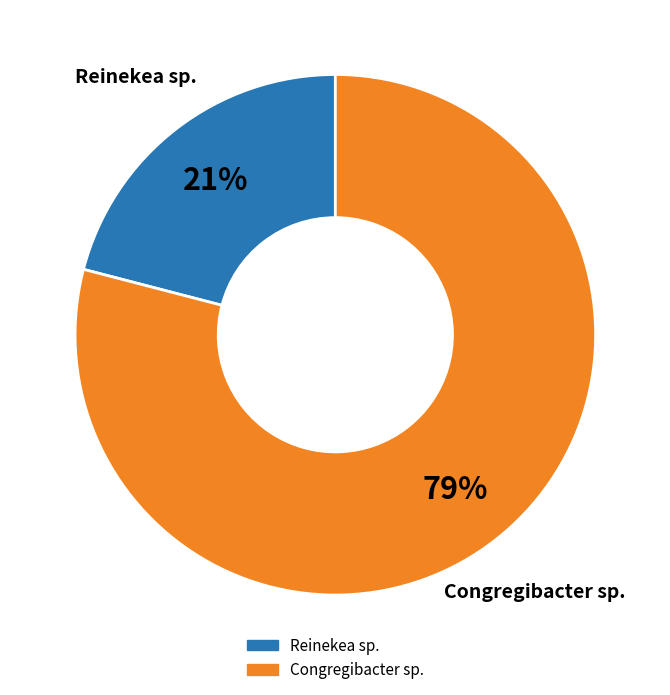

Is there a majority slice in this chart?

Yes